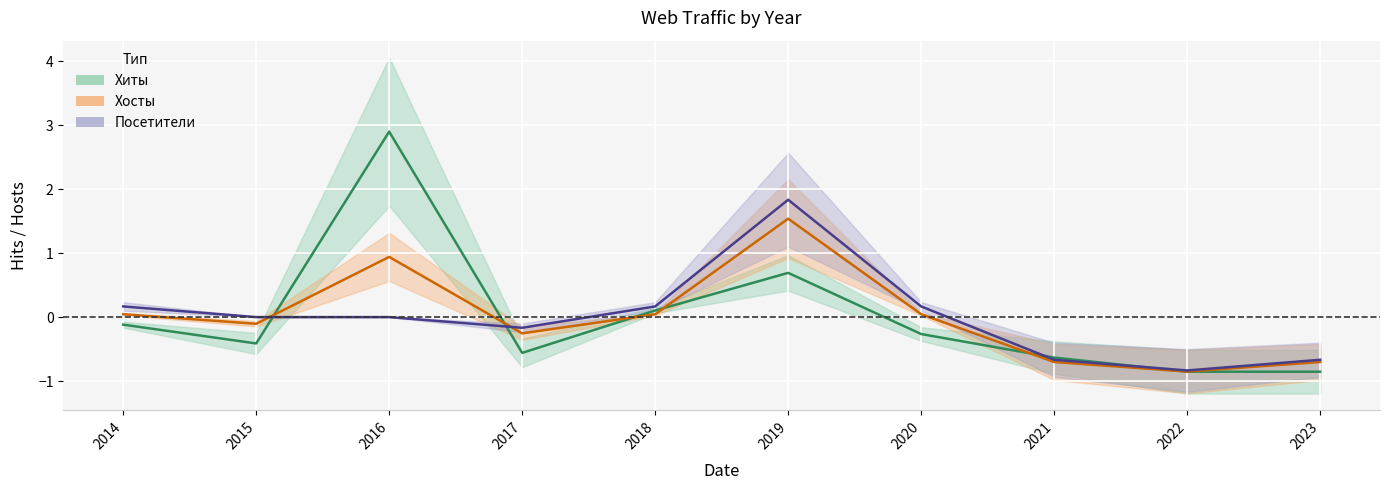

Where is Хосты nearest to the value 0?

2014